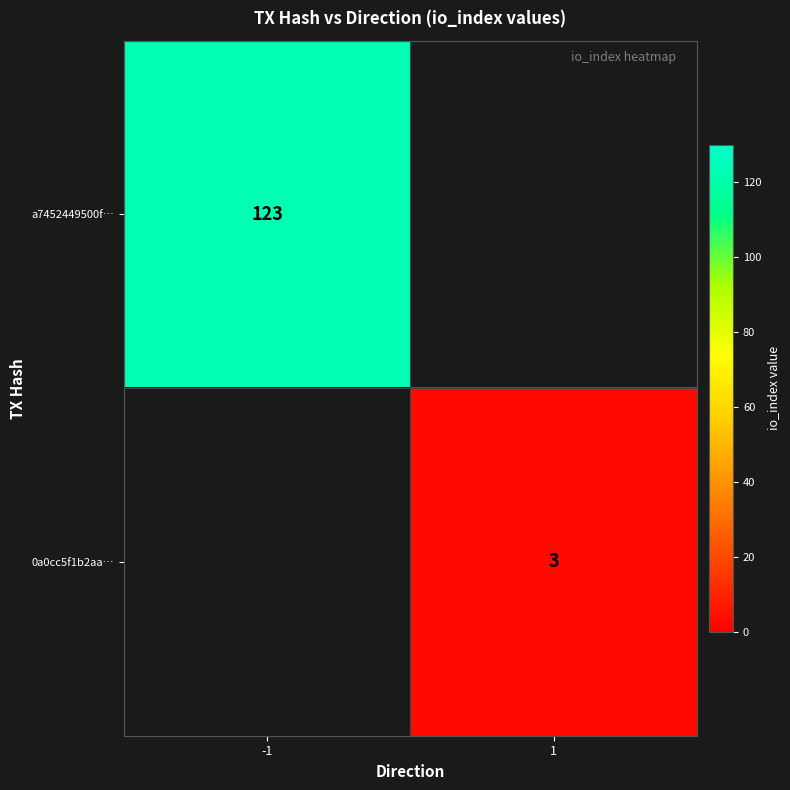

The value of a7452449500f… at -1 is 212. True or false?

False